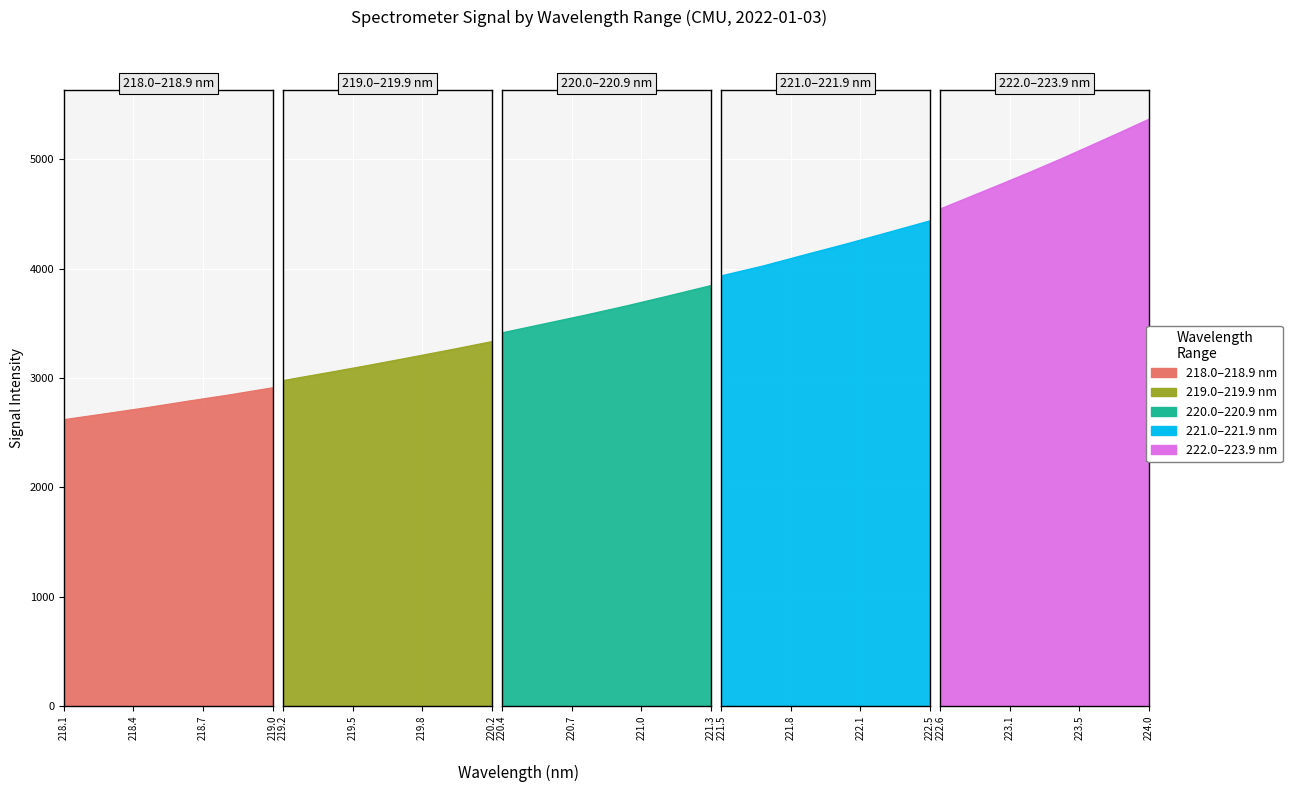

The chart shows a value of 5366.9 at 223.9802. True or false?

True